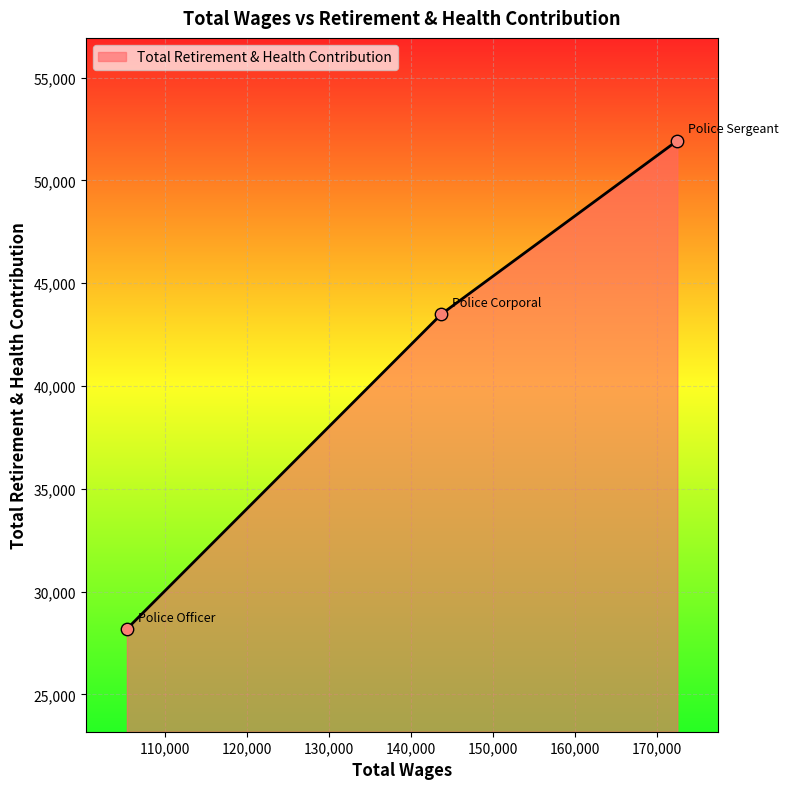

What is the smallest value displayed?

28182